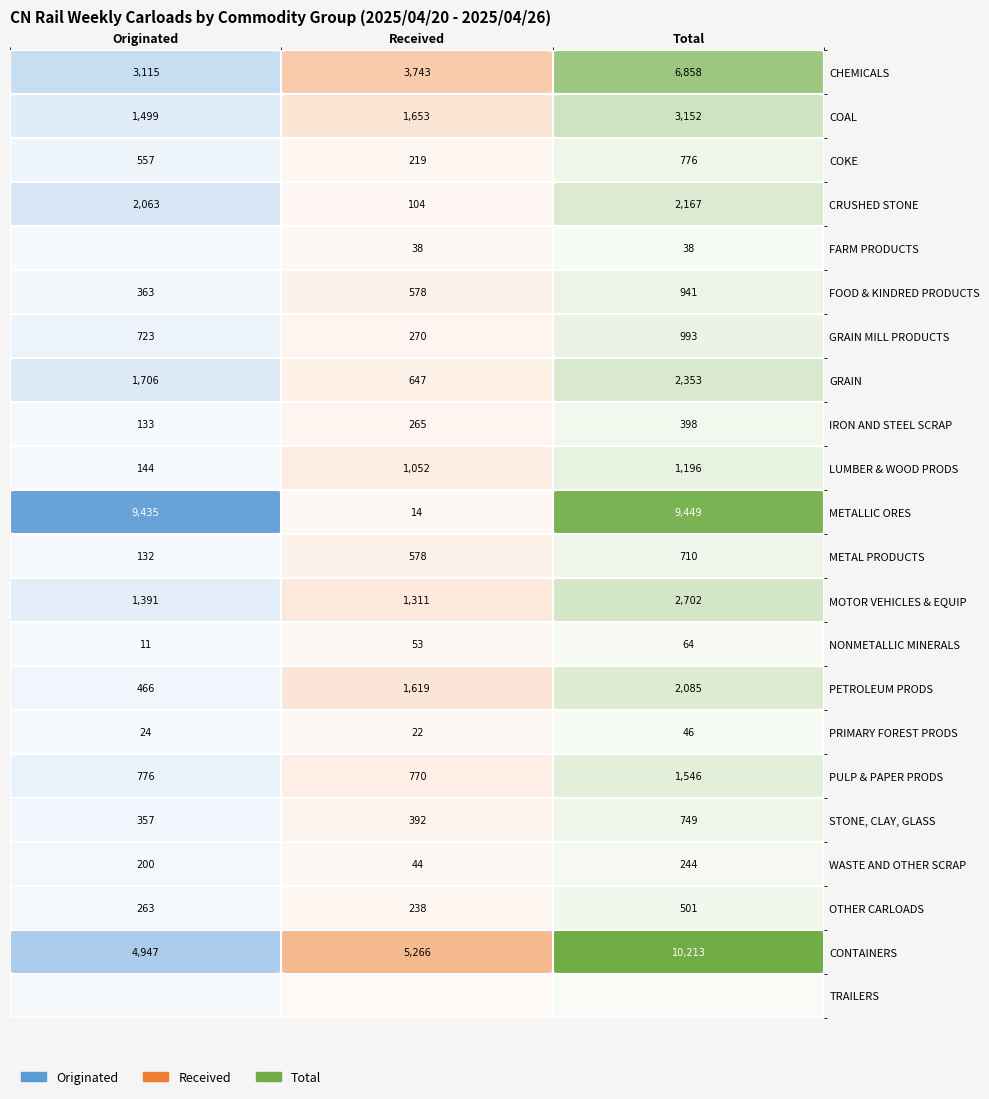

The value of Received at FOOD & KINDRED PRODUCTS is 578. True or false?

True